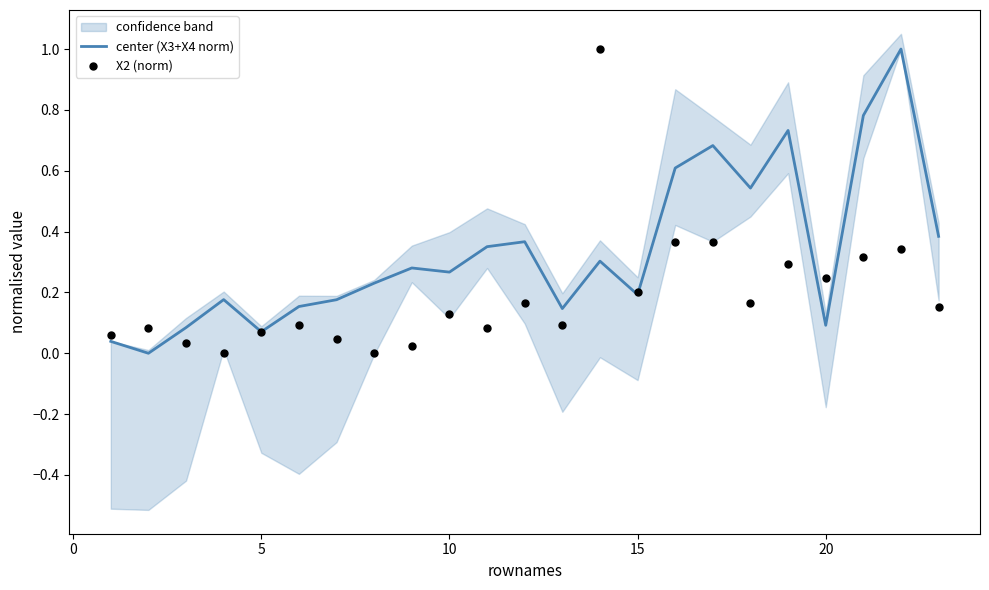

True or false: center (X3+X4 norm) has a value of 0.1 at 10.

False